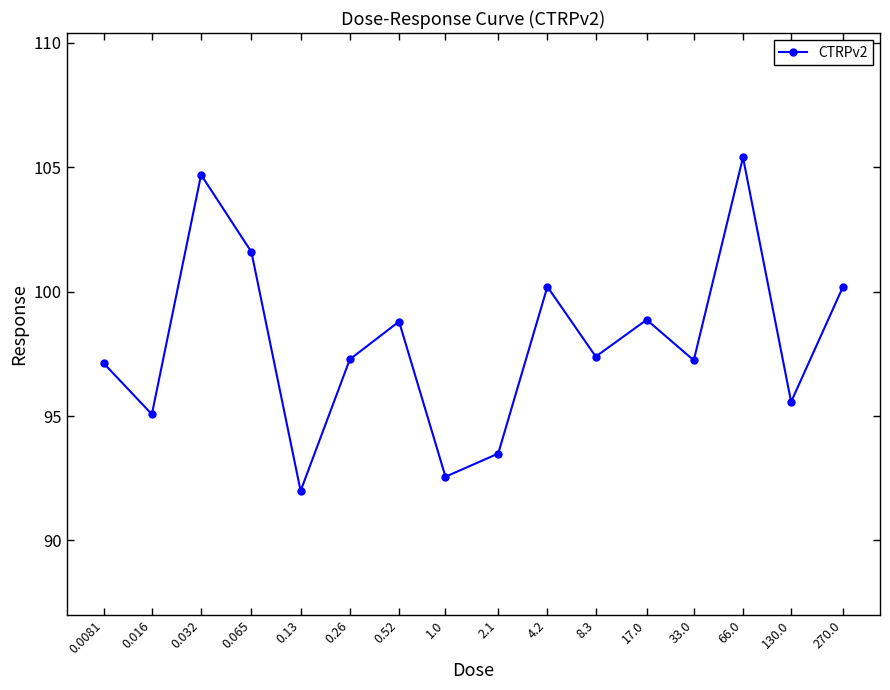

Count the number of data series in this chart.

1